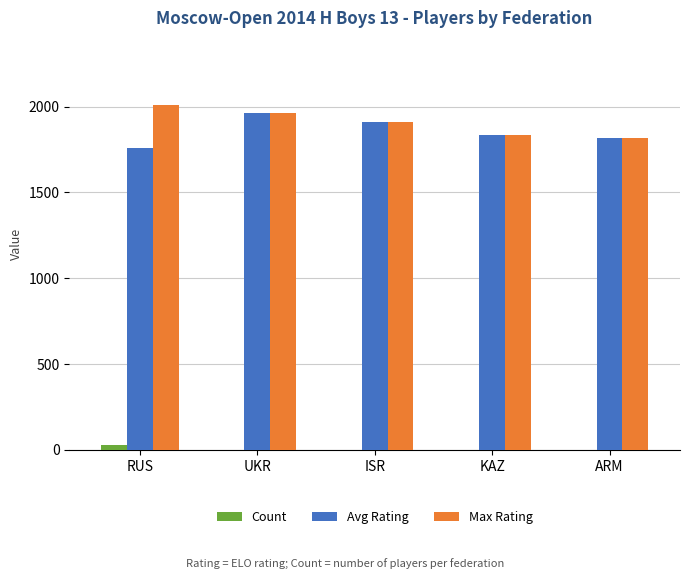

What is the maximum value shown in the chart?

2008